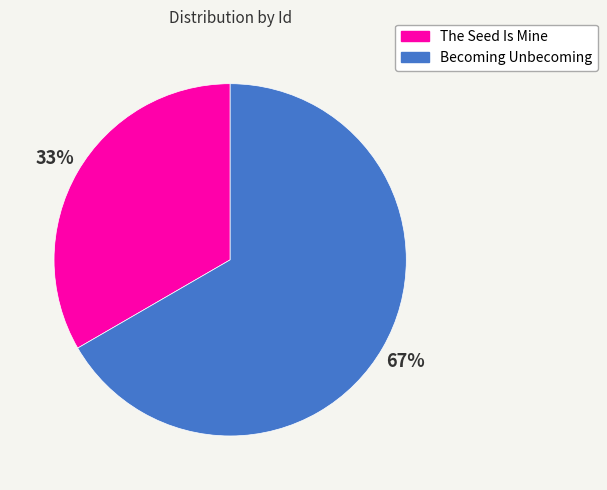

Do The Seed Is Mine and Becoming Unbecoming together represent more than half of the pie?

Yes